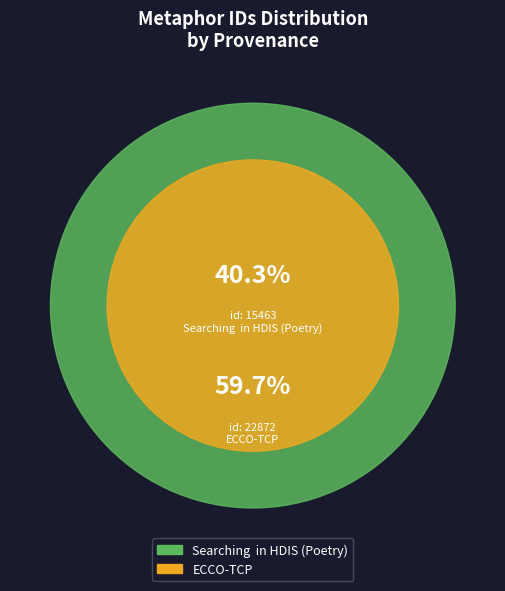

Which slice is the smallest?

Searching in HDIS (Poetry) - id 15463